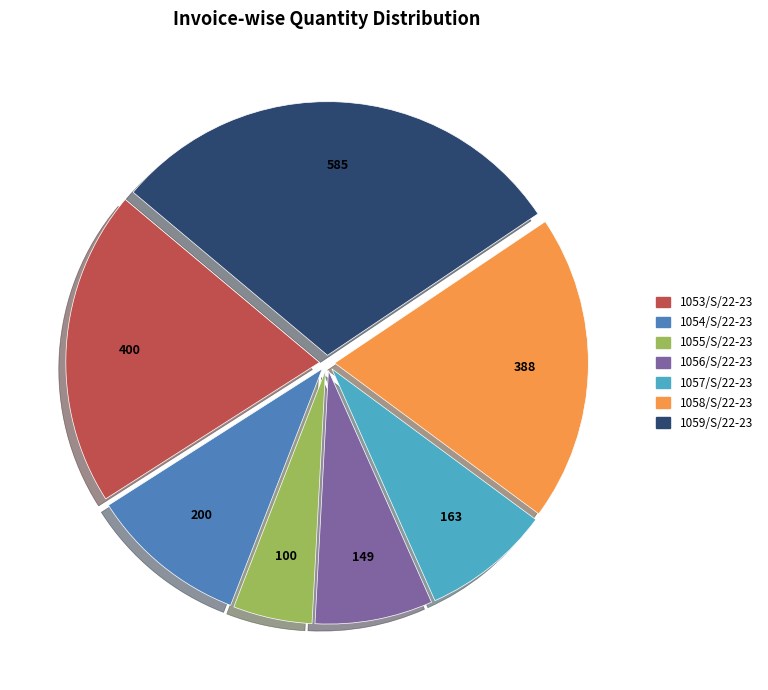

Which slice is the smallest?

1055/S/22-23